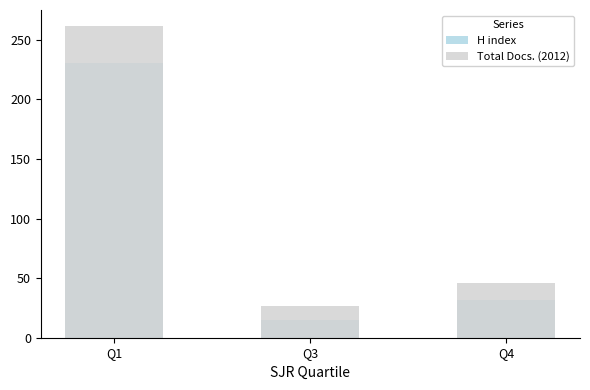

Which label corresponds to the smallest value in the chart?

Q3